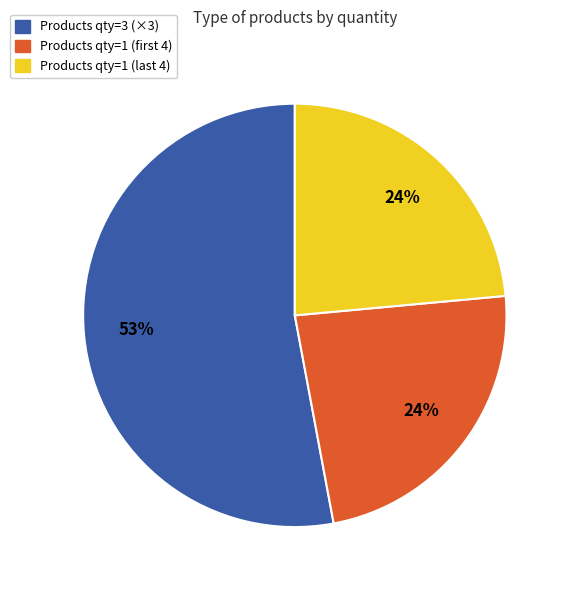

To the nearest percent, what is the average slice percentage?

33%